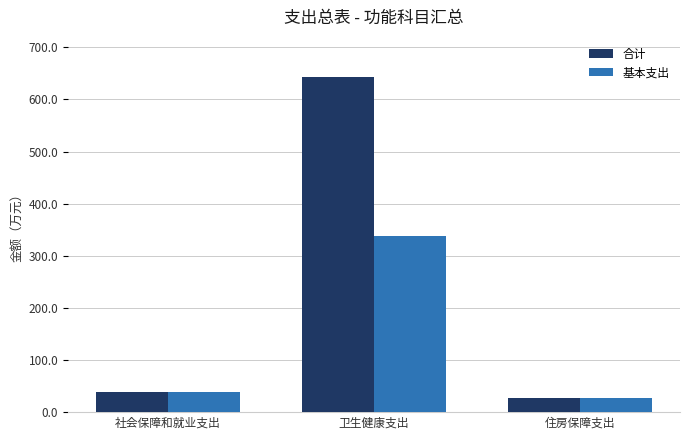

Is it true that 合计 equals 26.9 at 住房保障支出?

True